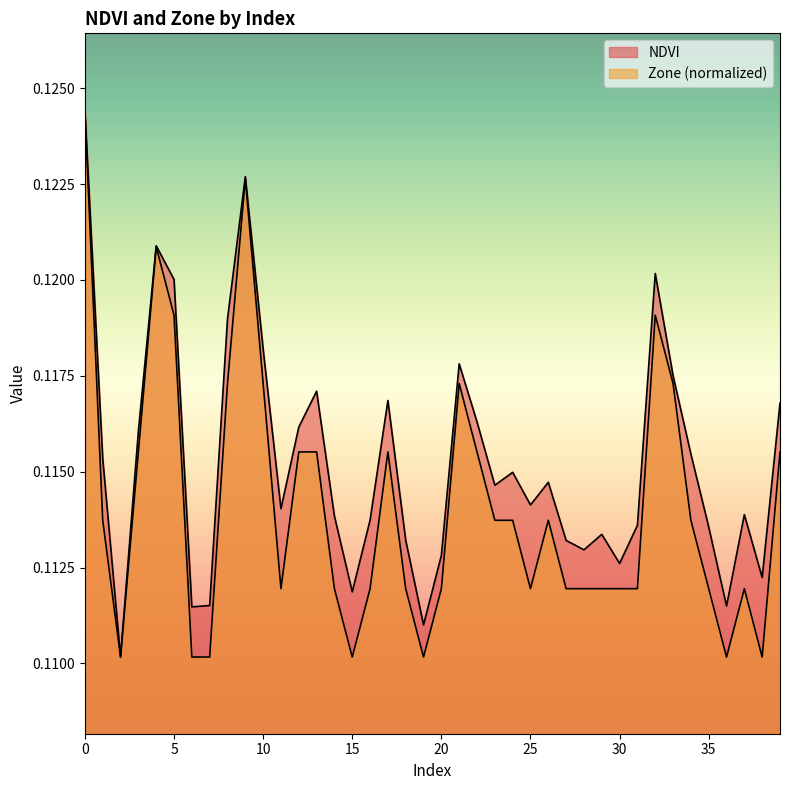

At how many categories does at least one series exceed 0?

40